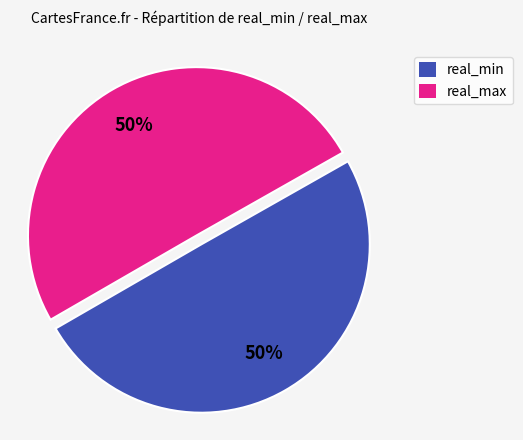

How many segments does this pie chart have?

2